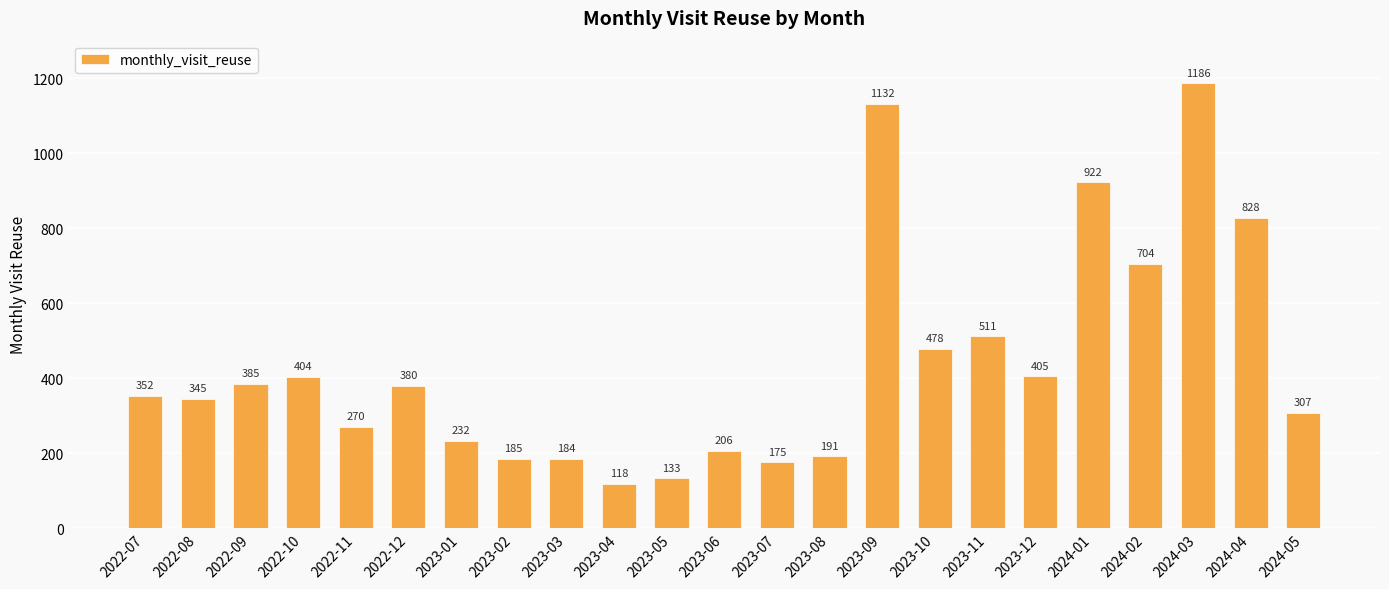

What is the average value?

436